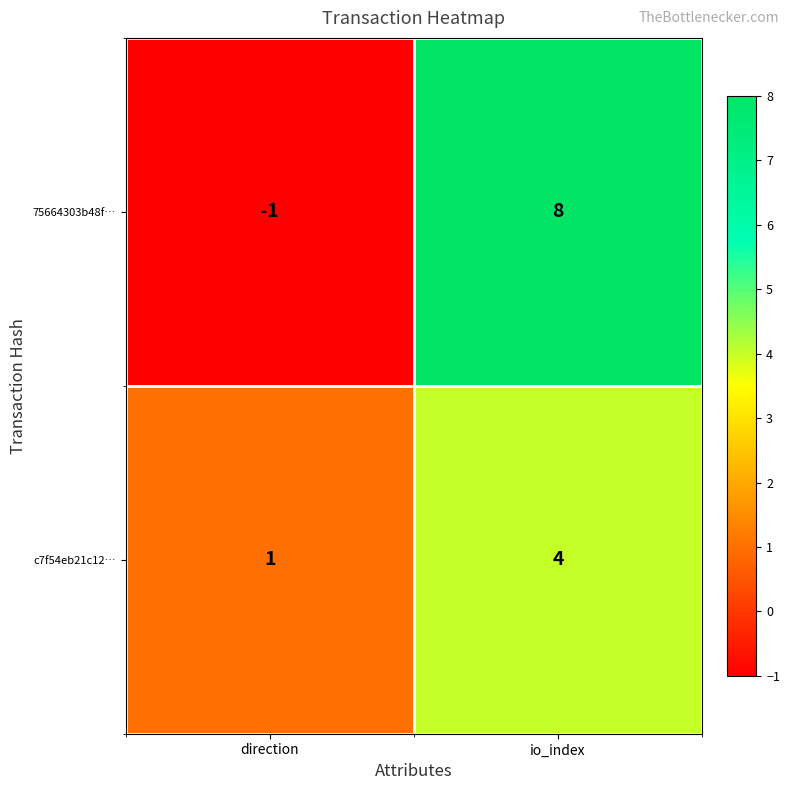

What is the spread (max minus min) of values at io_index?

4